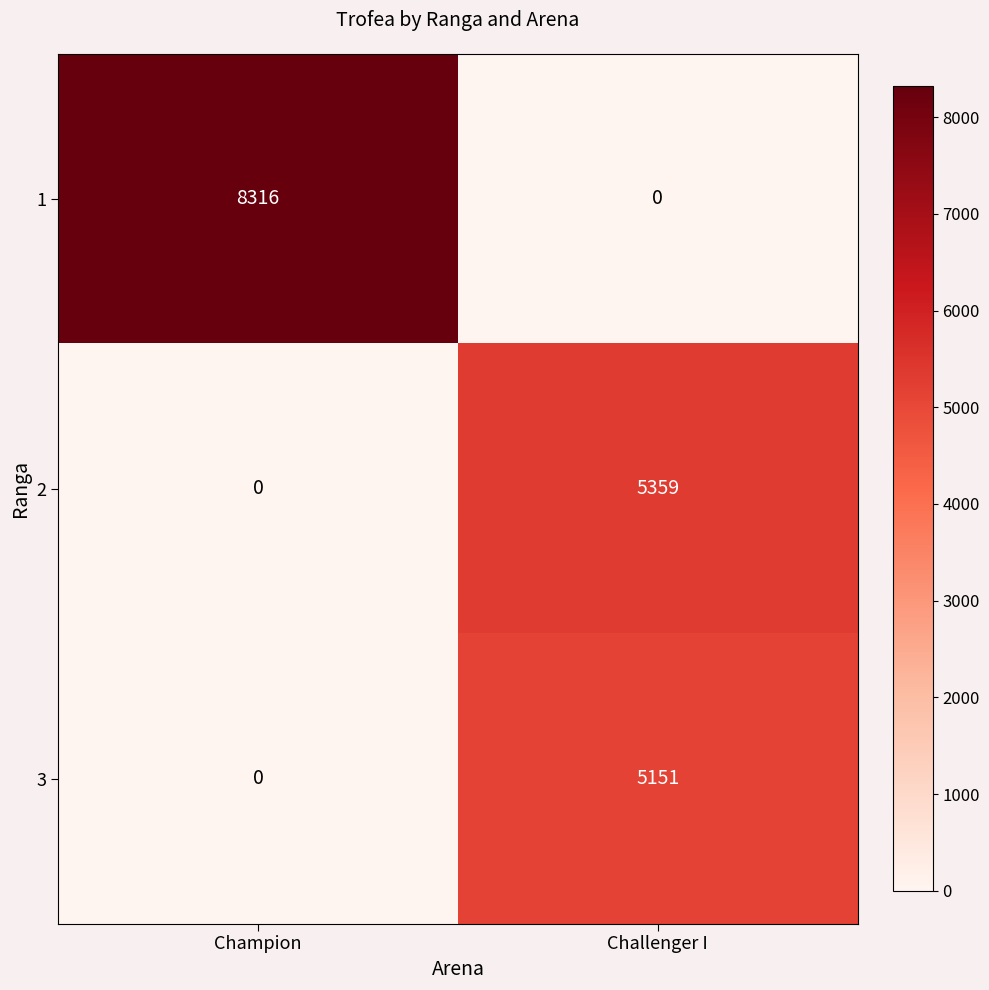

At how many categories does at least one series exceed 2064?

2